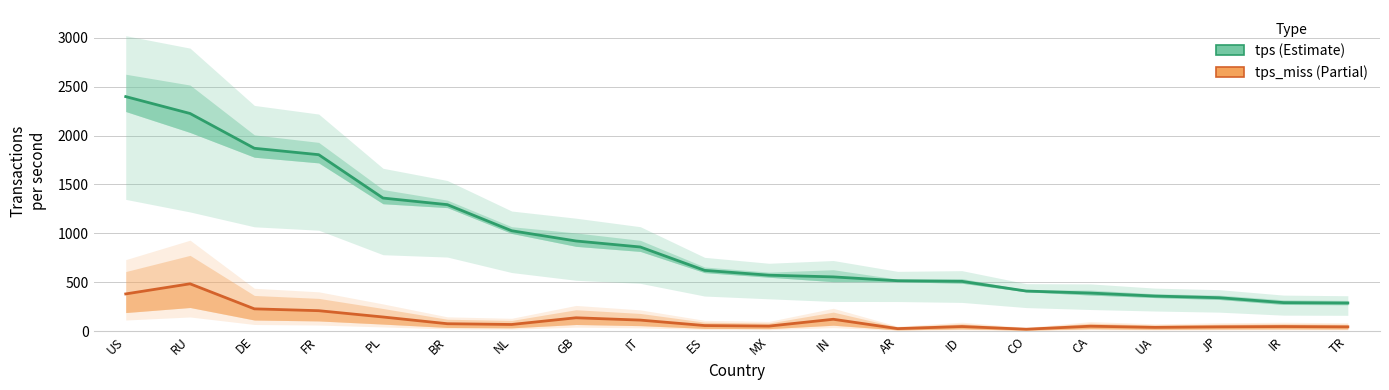

Reading left to right, list all the values displayed in this chart.

tps: 2397.7	2225.1	1869.5	1804.1	1360.7	1293.5	1026.7	922.0	860.6	621.6	572.4	555.0	515.9	509.4	410.3	389.7	359.2	342.3	292.2	288.3
tps_miss: 381.0	484.4	228.3	209.6	145.1	76.4	68.6	137.1	113.4	57.7	52.1	121.9	26.3	47.8	20.2	51.0	39.2	44.7	47.5	44.6